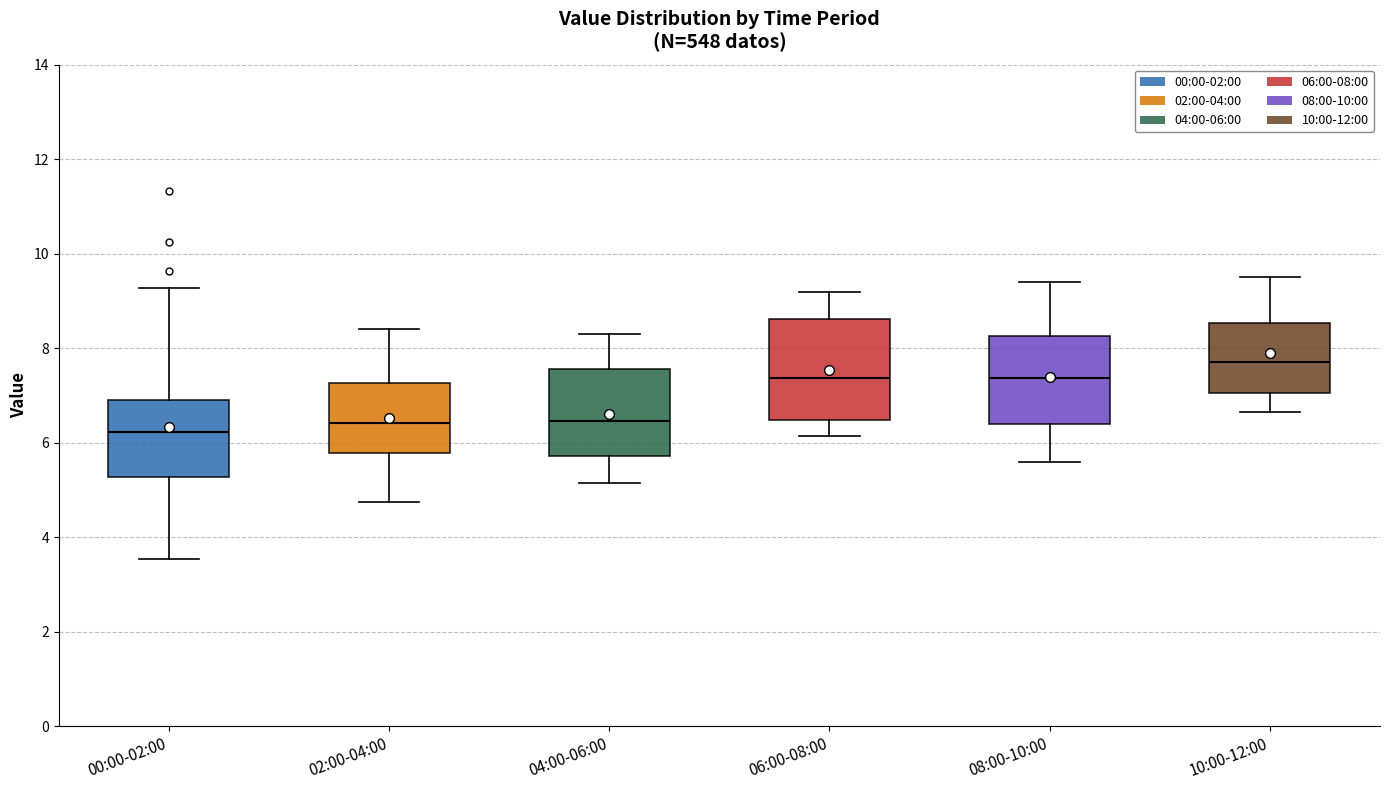

Reading left to right, transcribe this box plot: for each box, give where its median line is, the range the box spans, and where its two whiskers end, as read against the y-axis. The values are not printed on the chart, so give them approximately, as read against the axis.

00:00-02:00: median 6.2, box 5.2 to 7.0, whiskers 3.6 to 9.2
02:00-04:00: median 6.4, box 5.8 to 7.2, whiskers 4.8 to 8.4
04:00-06:00: median 6.4, box 5.8 to 7.6, whiskers 5.2 to 8.4
06:00-08:00: median 7.4, box 6.4 to 8.6, whiskers 6.2 to 9.2
08:00-10:00: median 7.4, box 6.4 to 8.2, whiskers 5.6 to 9.4
10:00-12:00: median 7.8, box 7.0 to 8.6, whiskers 6.6 to 9.6